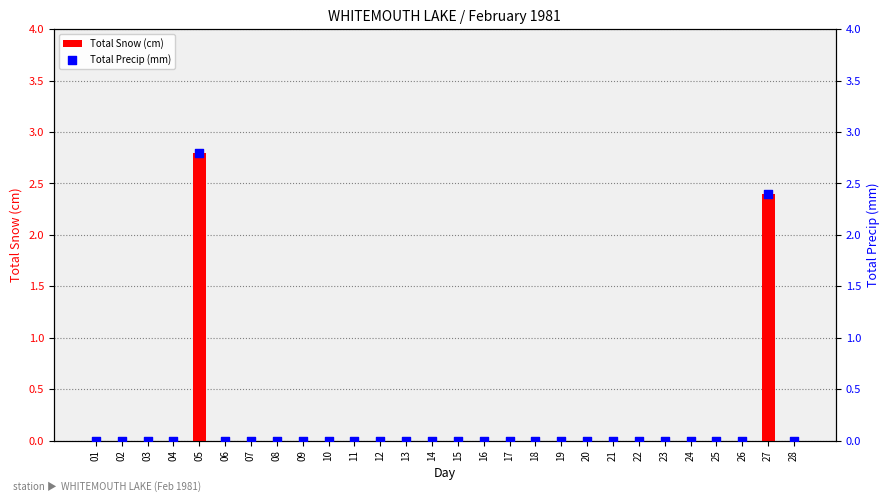

Which series has the largest Y range (max minus min)?

Total Snow (cm)